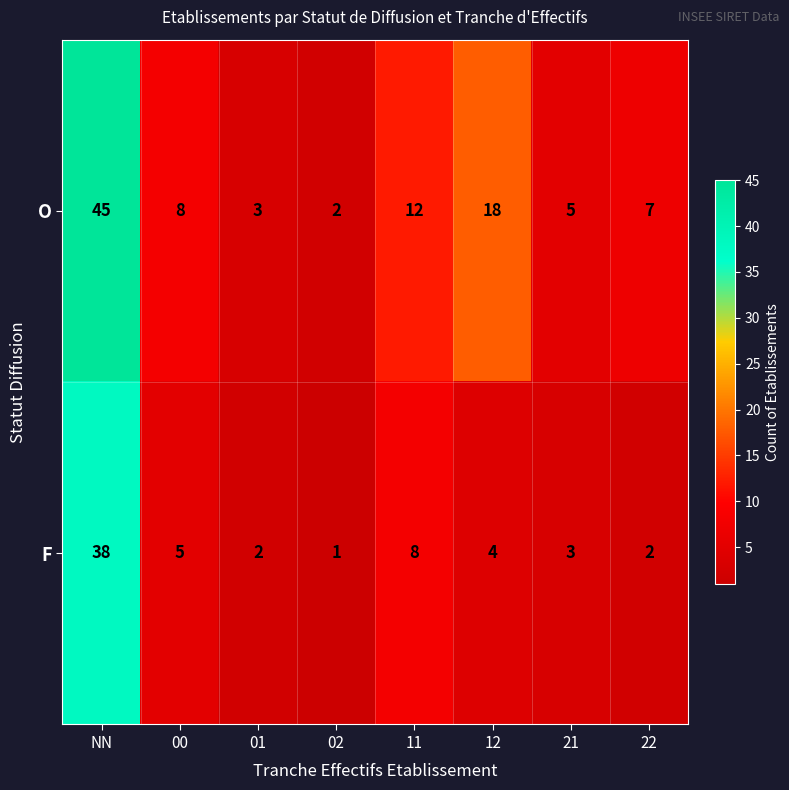

Which category has the highest value across all series?

NN